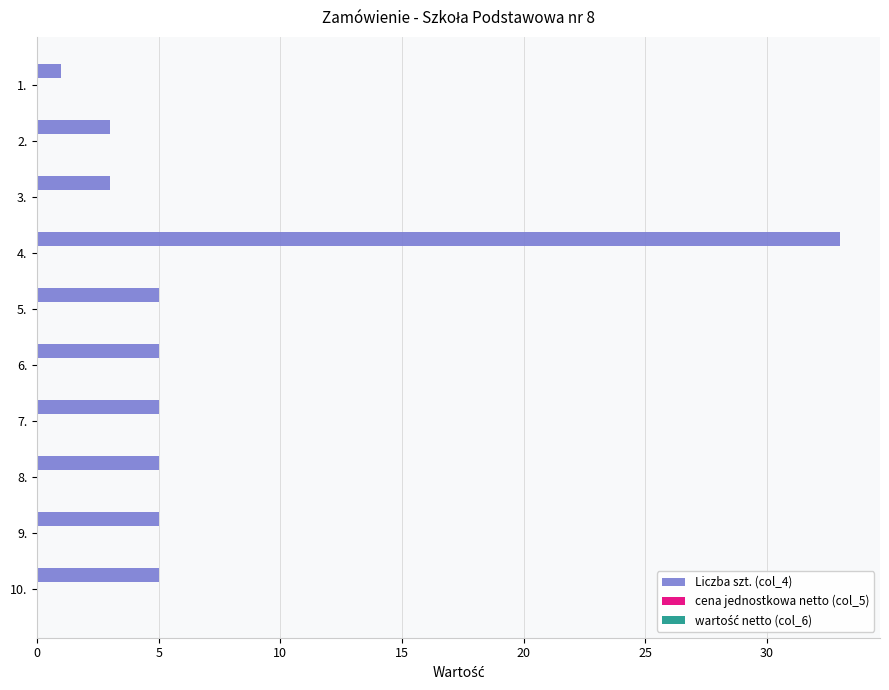

What is the change in value from 1. to 2.?

+2